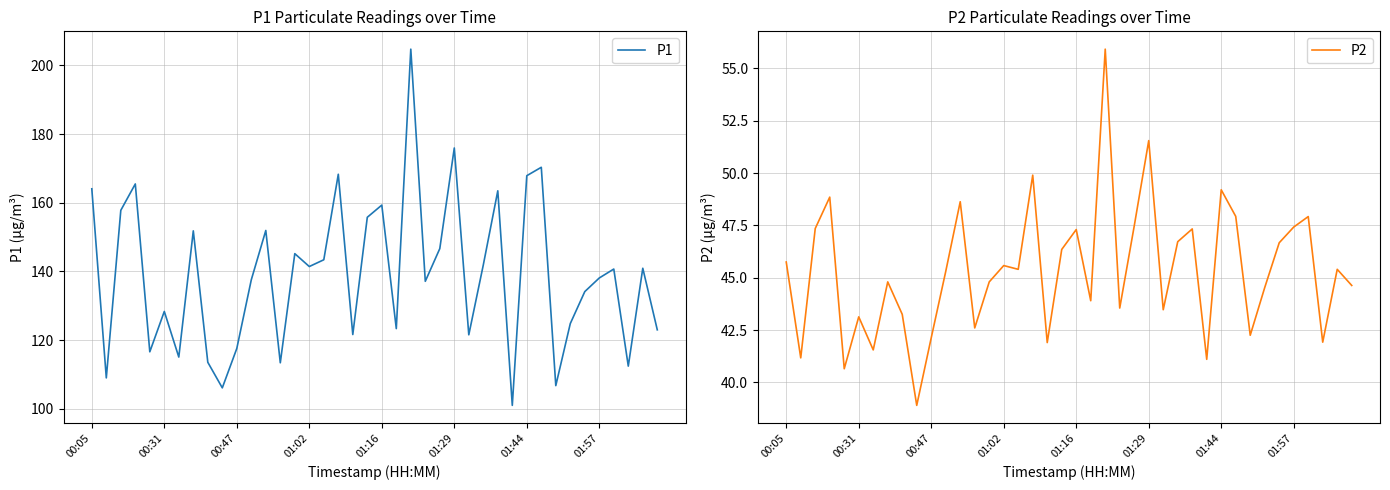

What is the highest value of the P1 series?

204.7